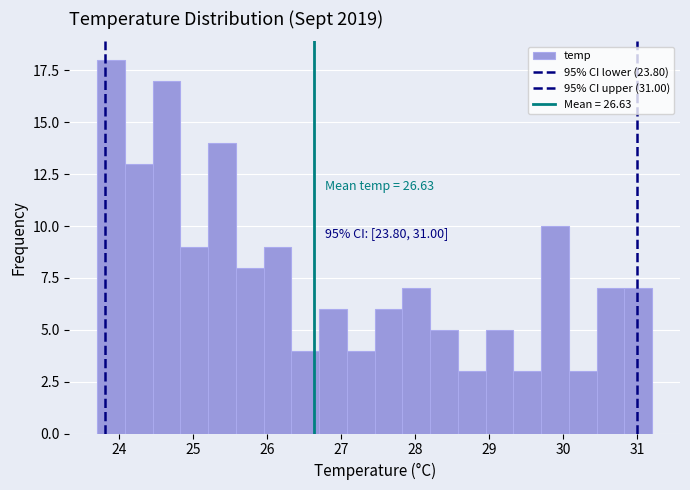

Read against the x-axis, roughly where is the centre of the tallest bar?

23.9